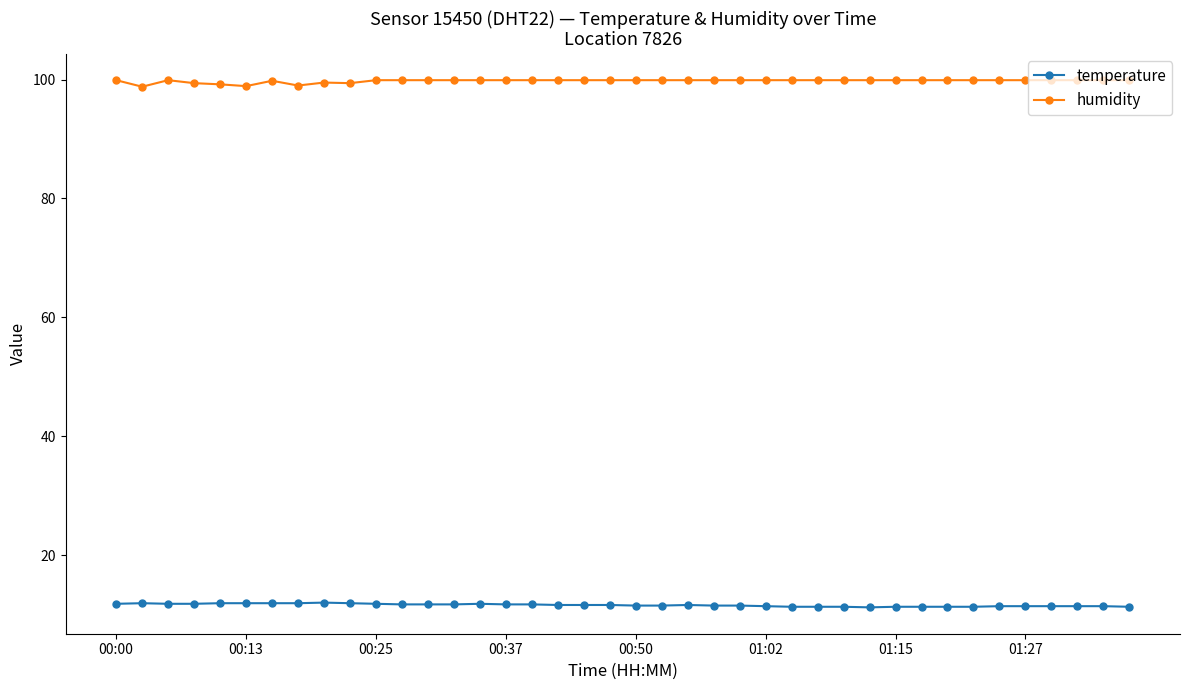

What is the value of the temperature point at the 29th from the left?

11.3